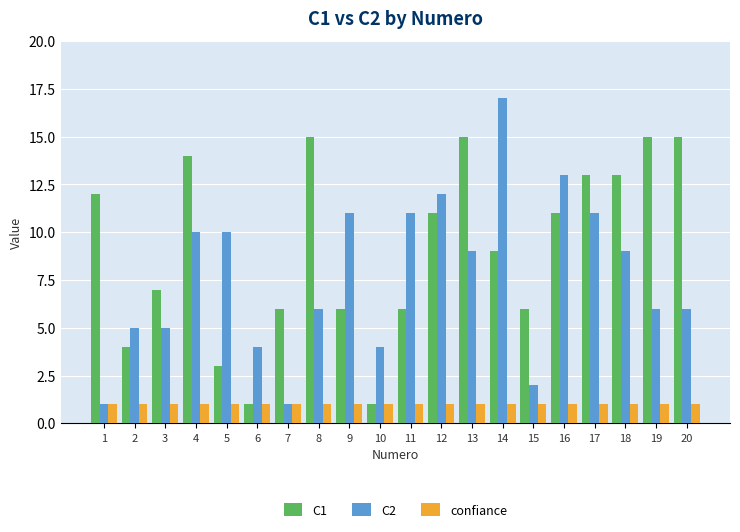

Between 1 and 17, which series saw the biggest shift?

C2